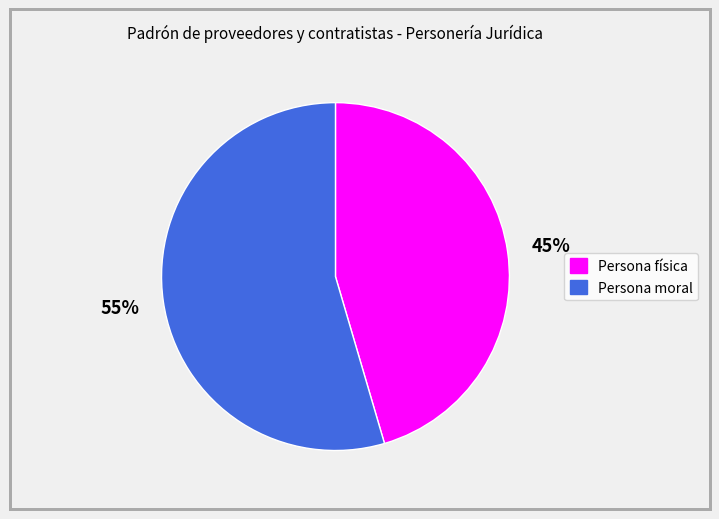

Is there any slice that represents more than half of the pie?

Yes